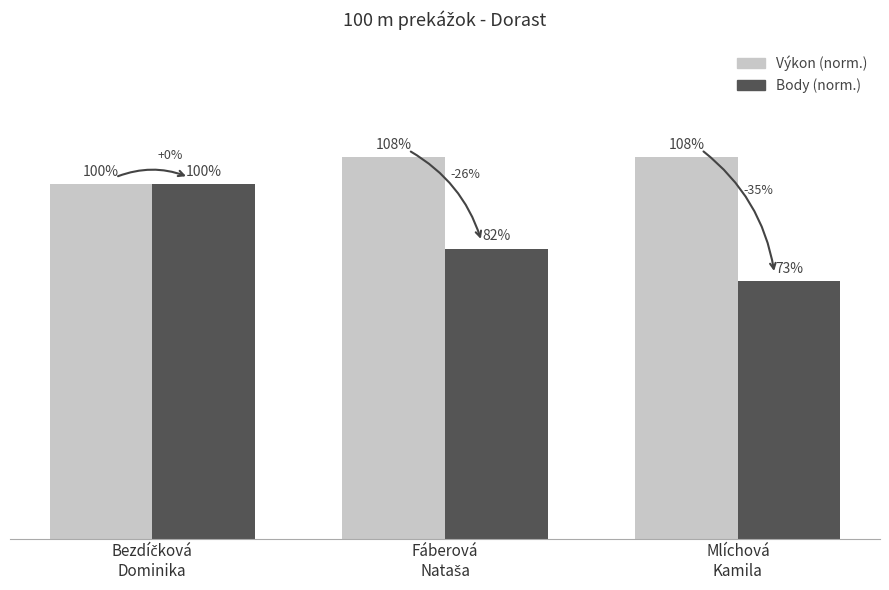

Rank the series by their maximum value, from lowest to highest.

Body (norm.), Výkon (norm.)